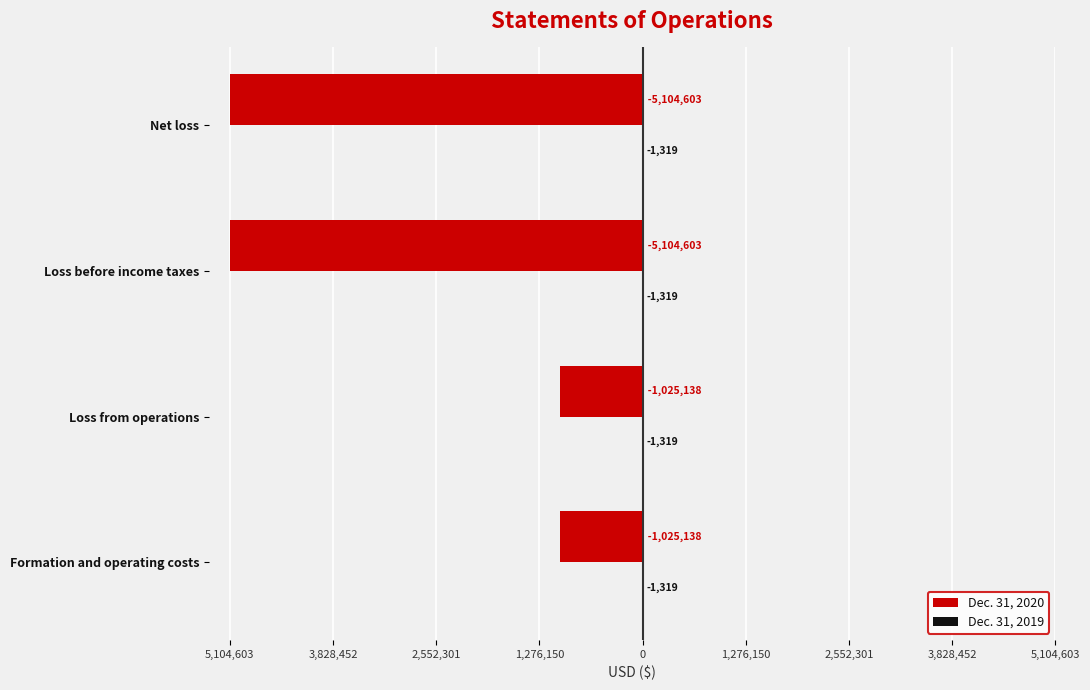

How many groups of bars are there?

4